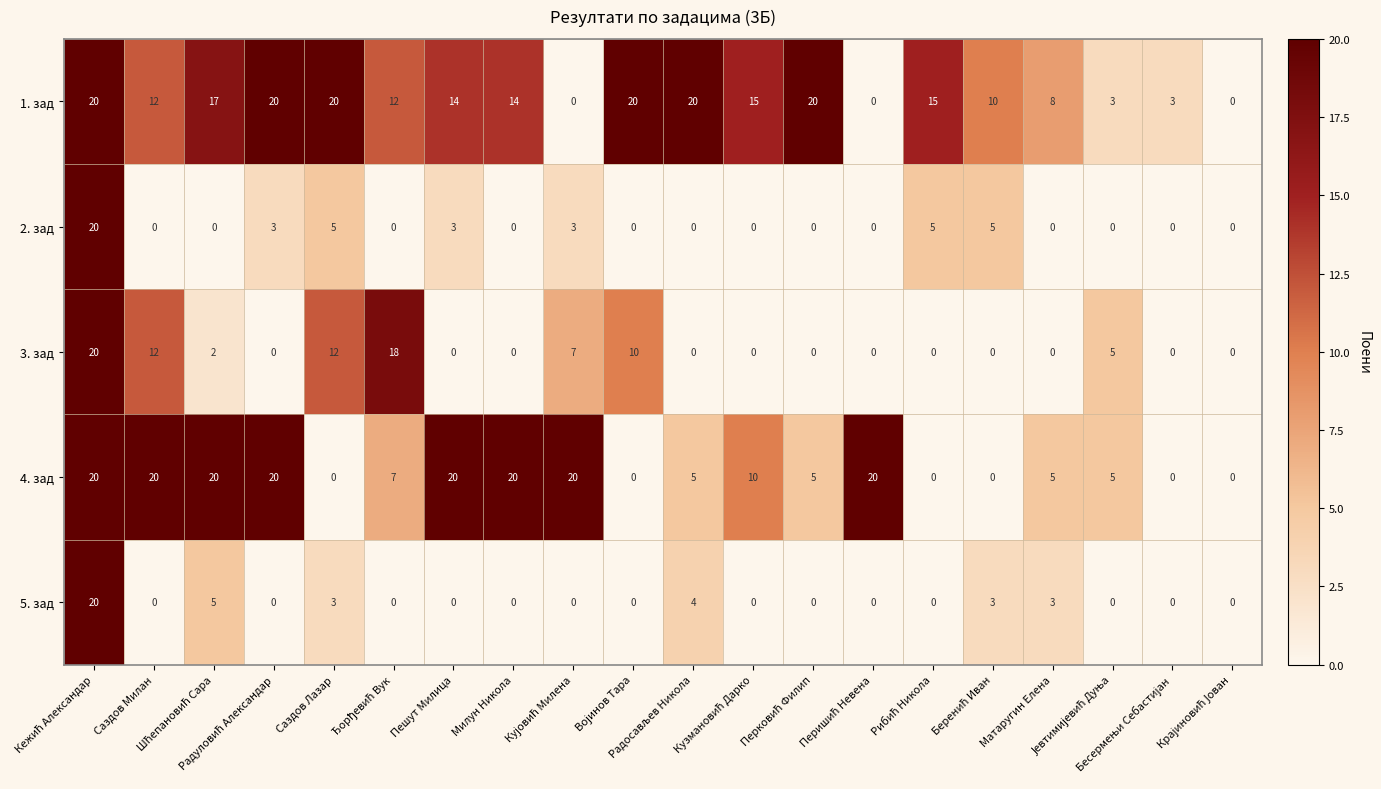

What is the difference between the second highest and minimum values in the 5. зад series?

5